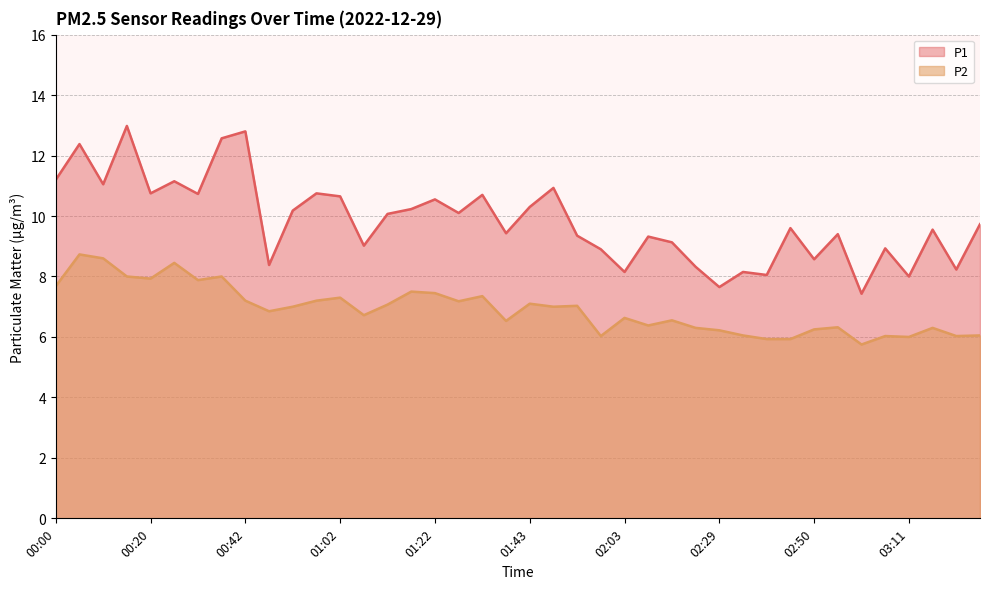

What is the spread (max minus min) of values at 01:48?

3.9